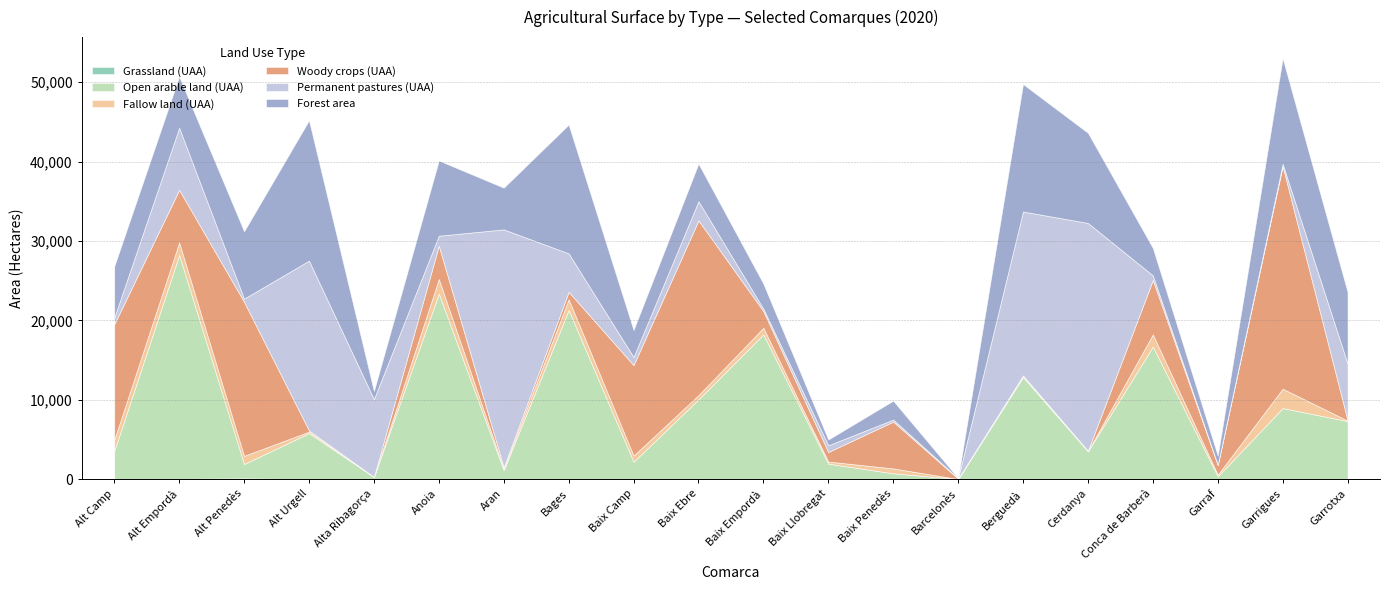

What is the sum of all Permanent pastures (UAA) values?

138471